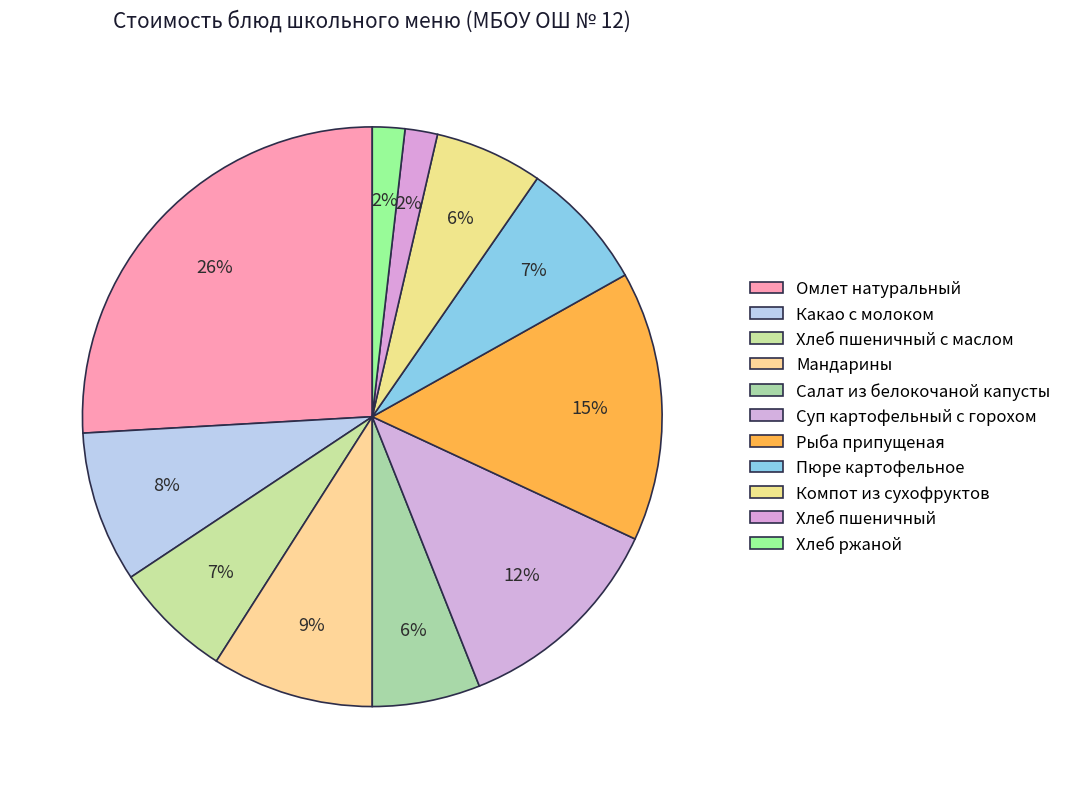

Which has a higher value, Какао с молоком or Пюре картофельное?

Какао с молоком